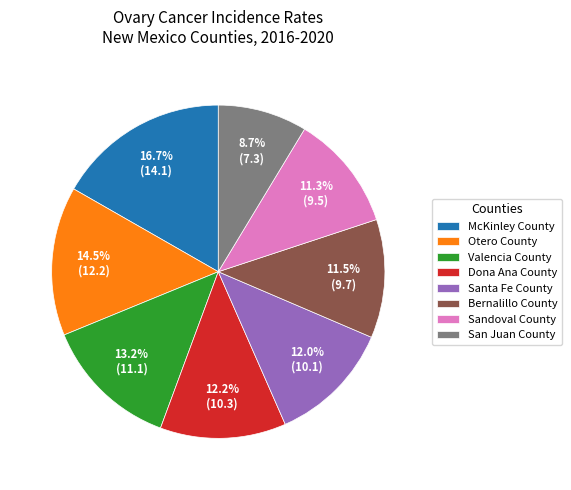

What is the ratio of the value at McKinley County to the value at Bernalillo County?

1.5